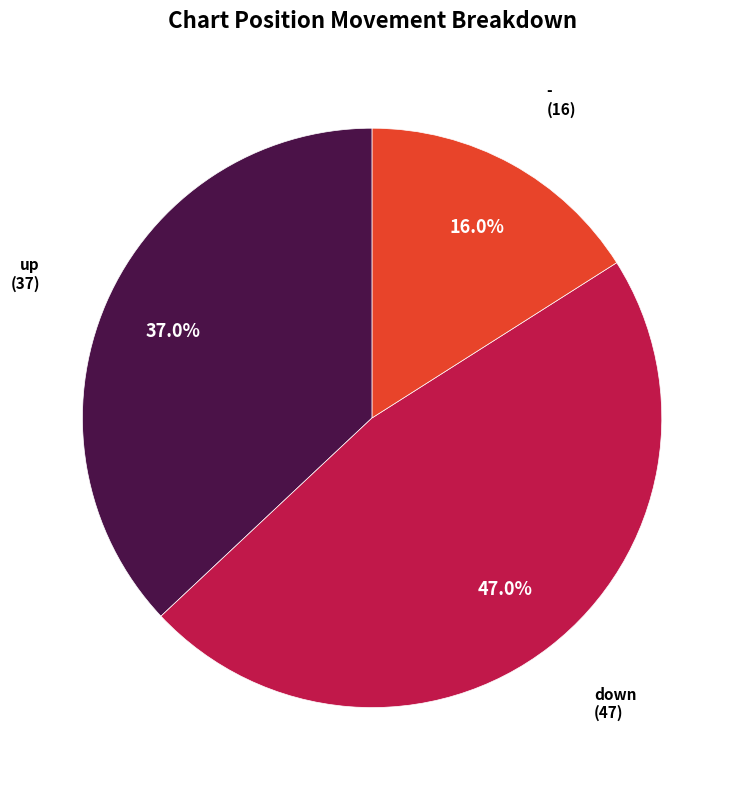

Is there any slice that represents more than half of the pie?

No